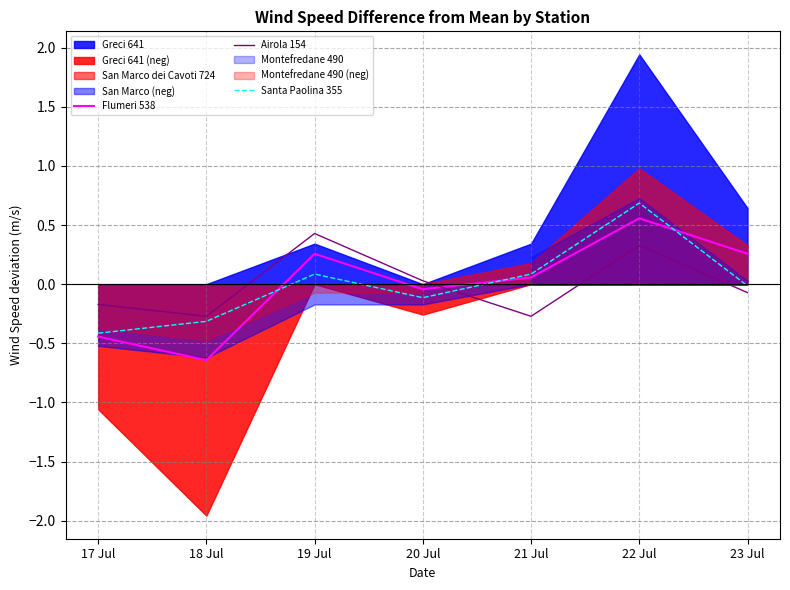

Between 17 Jul and 22 Jul, which series saw the biggest shift?

Santa Paolina 355